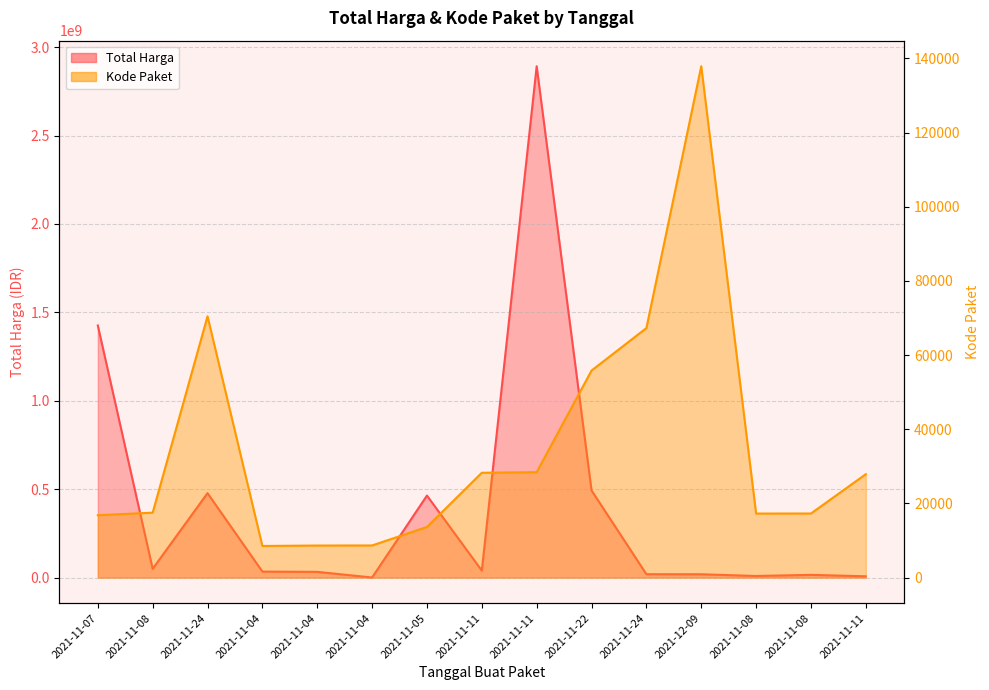

Count the number of categories in the chart.

15